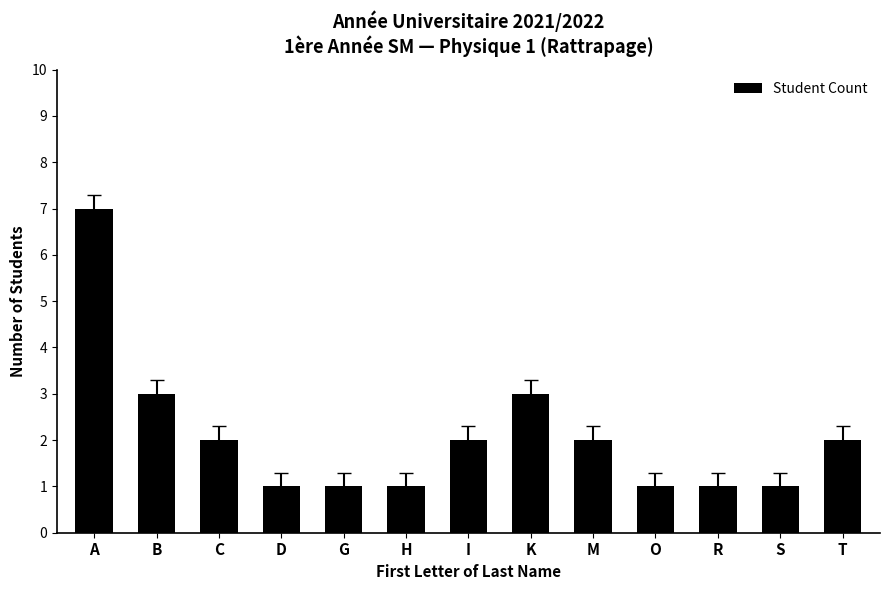

Where does the data first go above 2?

A